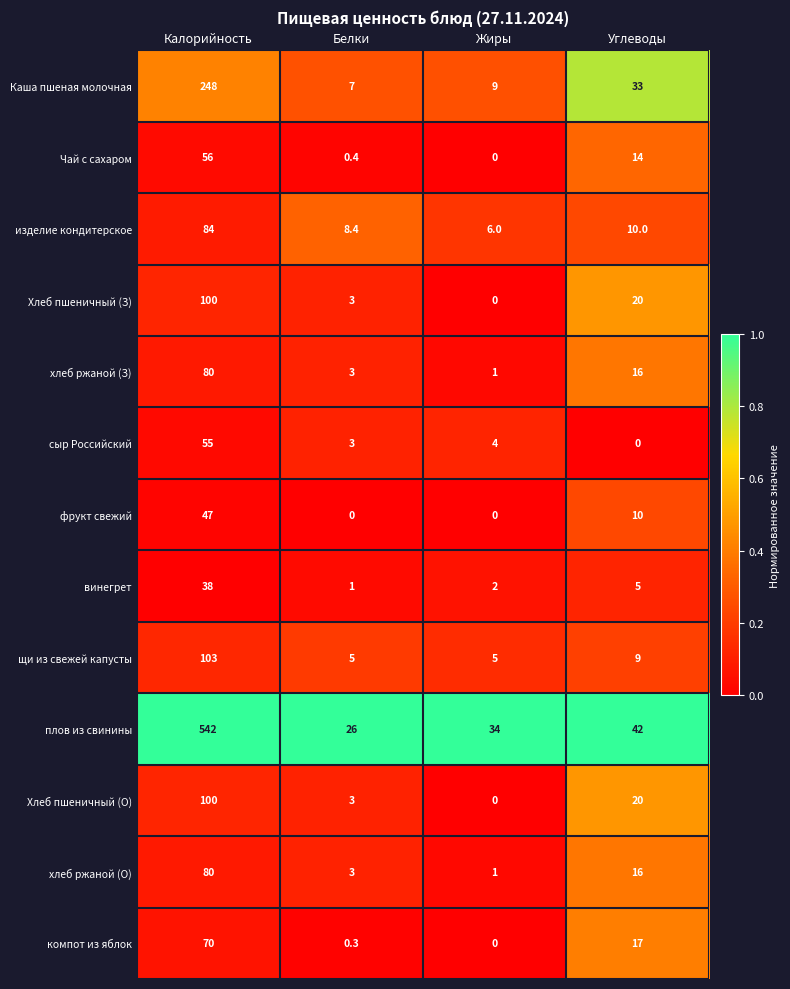

What is the difference between the maximum and second lowest values in the щи из свежей капусты series?

98.0